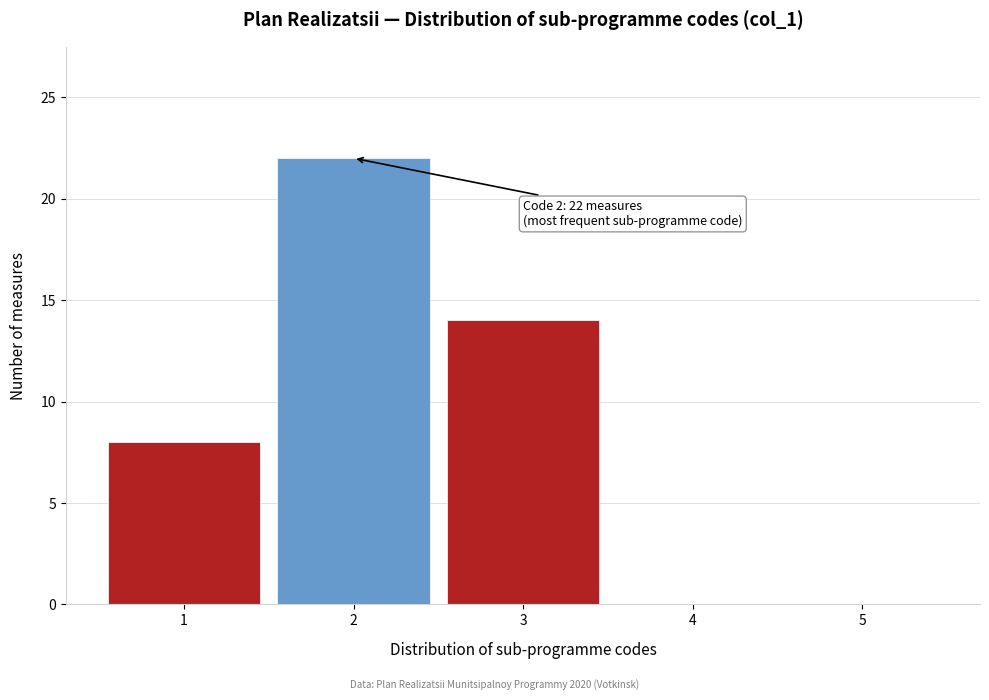

Over which range of the x-axis is the bar tallest?

1.5 to 2.5